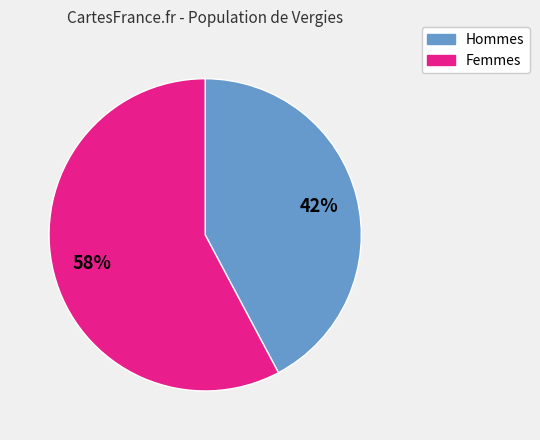

Is there a majority slice in this chart?

Yes